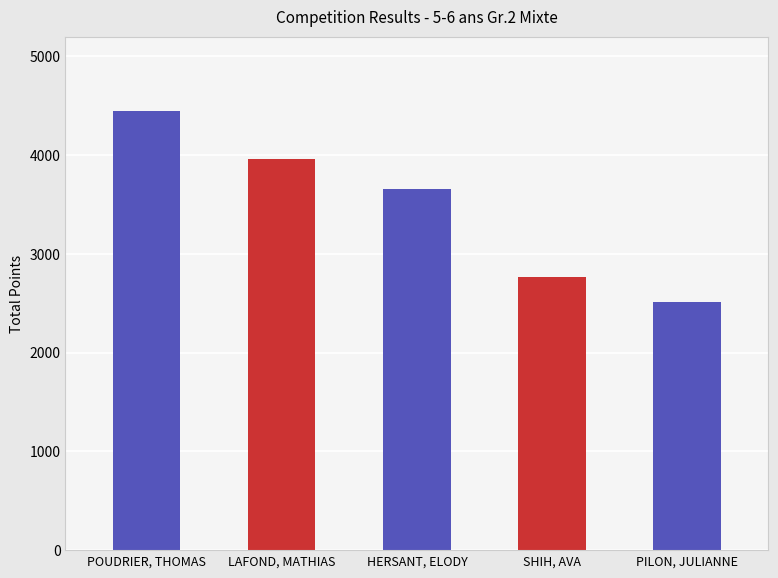

What is the minimum value shown in the chart?

2515